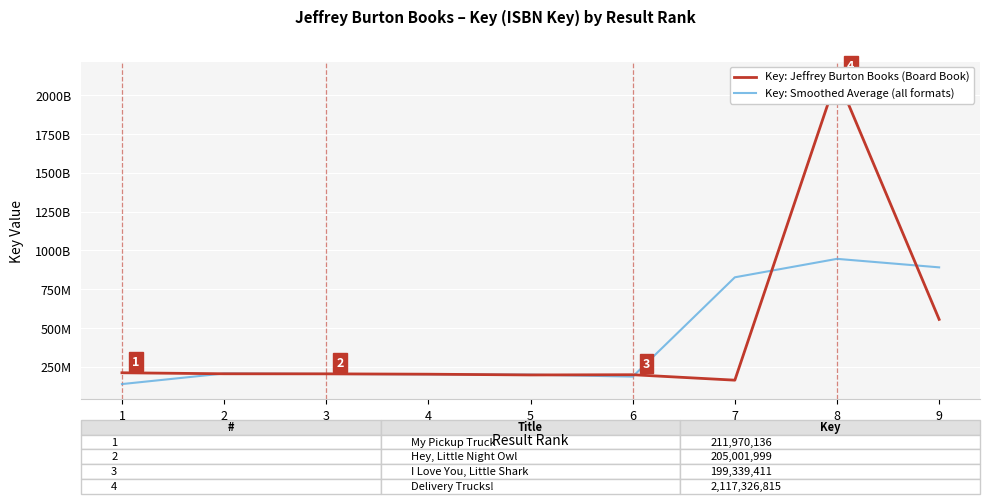

What is the total value across all series at 8?

3063156553.3